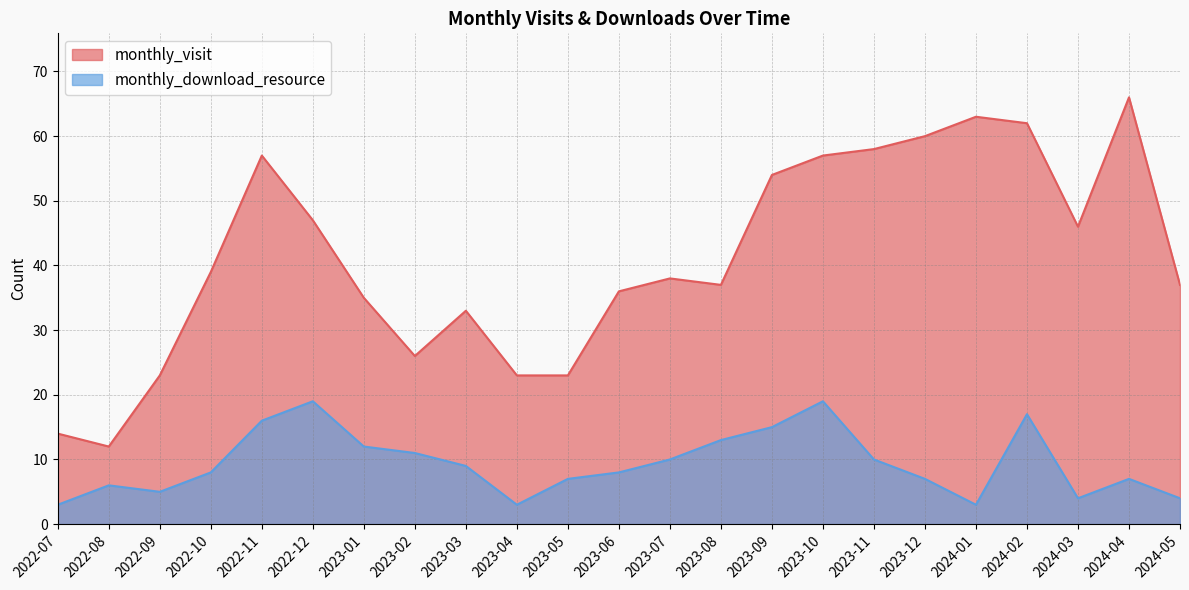

Reading left to right, extract all data points from this chart.

monthly_visit: 2022-07=14	2022-08=12	2022-09=23	2022-10=39	2022-11=57	2022-12=47	2023-01=35	2023-02=26	2023-03=33	2023-04=23	2023-05=23	2023-06=36	2023-07=38	2023-08=37	2023-09=54	2023-10=57	2023-11=58	2023-12=60	2024-01=63	2024-02=62	2024-03=46	2024-04=66	2024-05=37
monthly_download_resource: 2022-07=3	2022-08=6	2022-09=5	2022-10=8	2022-11=16	2022-12=19	2023-01=12	2023-02=11	2023-03=9	2023-04=3	2023-05=7	2023-06=8	2023-07=10	2023-08=13	2023-09=15	2023-10=19	2023-11=10	2023-12=7	2024-01=3	2024-02=17	2024-03=4	2024-04=7	2024-05=4